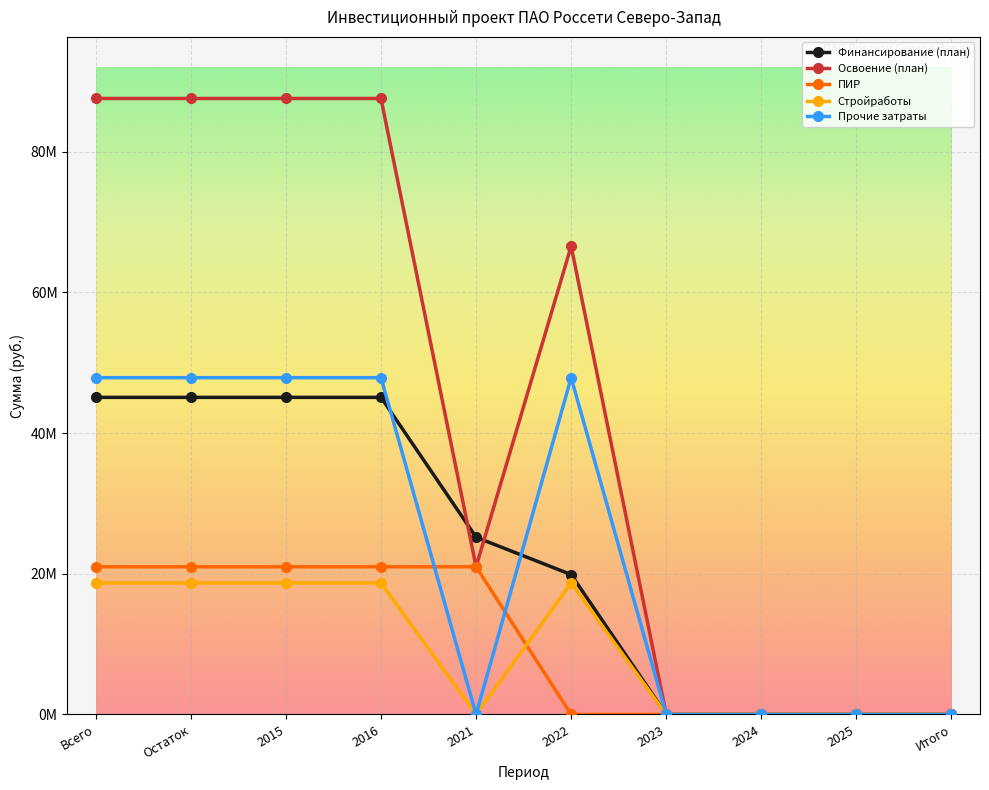

Which series has the widest spread of values?

Освоение (план)